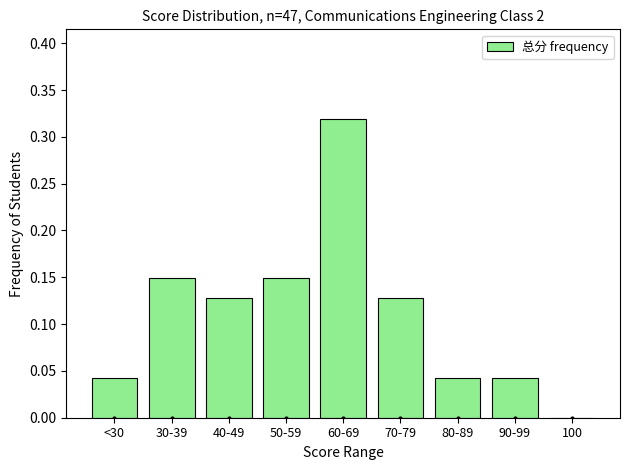

What is the change in value from 60-69 to 100?

-0.3